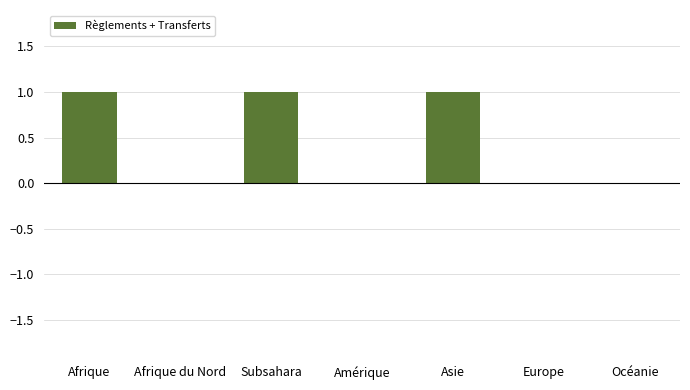

Between Subsahara and Océanie, which is larger?

Subsahara